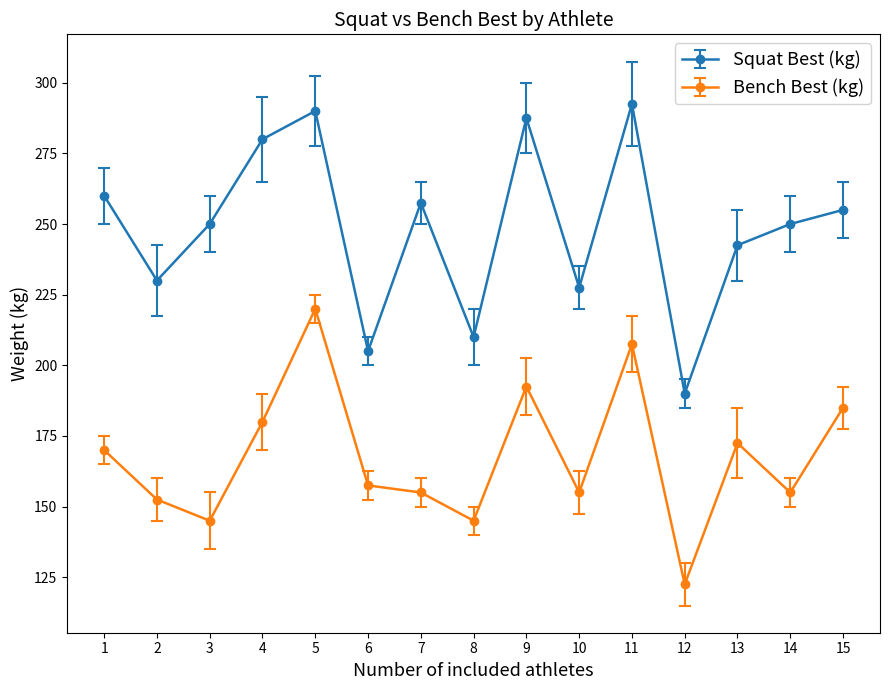

Count the number of data series in this chart.

2